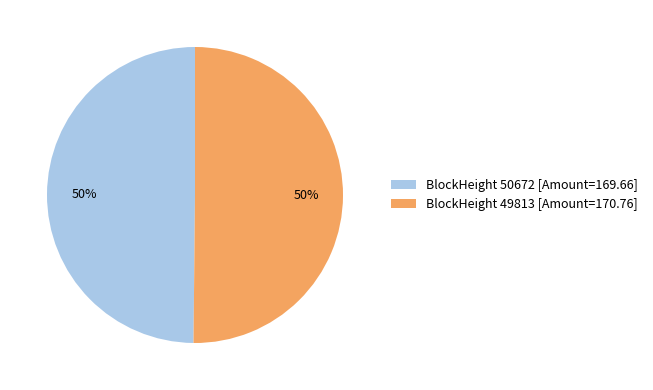

Do BlockHeight 50672 [Amount=169.66] and BlockHeight 49813 [Amount=170.76] together represent more than half of the pie?

Yes